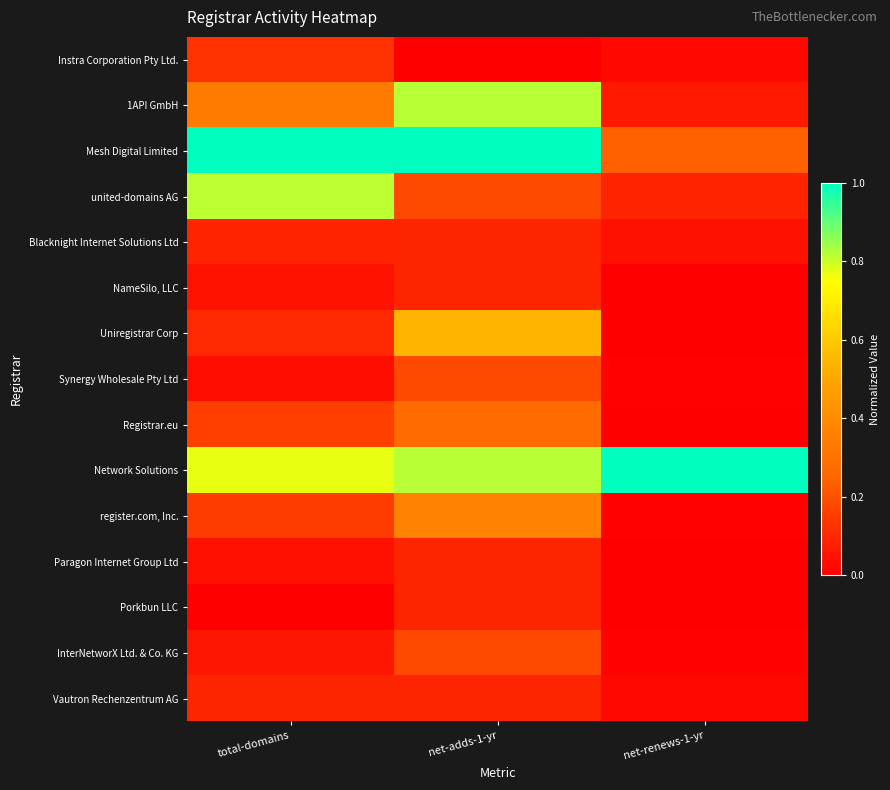

How many series are shown in this chart?

15